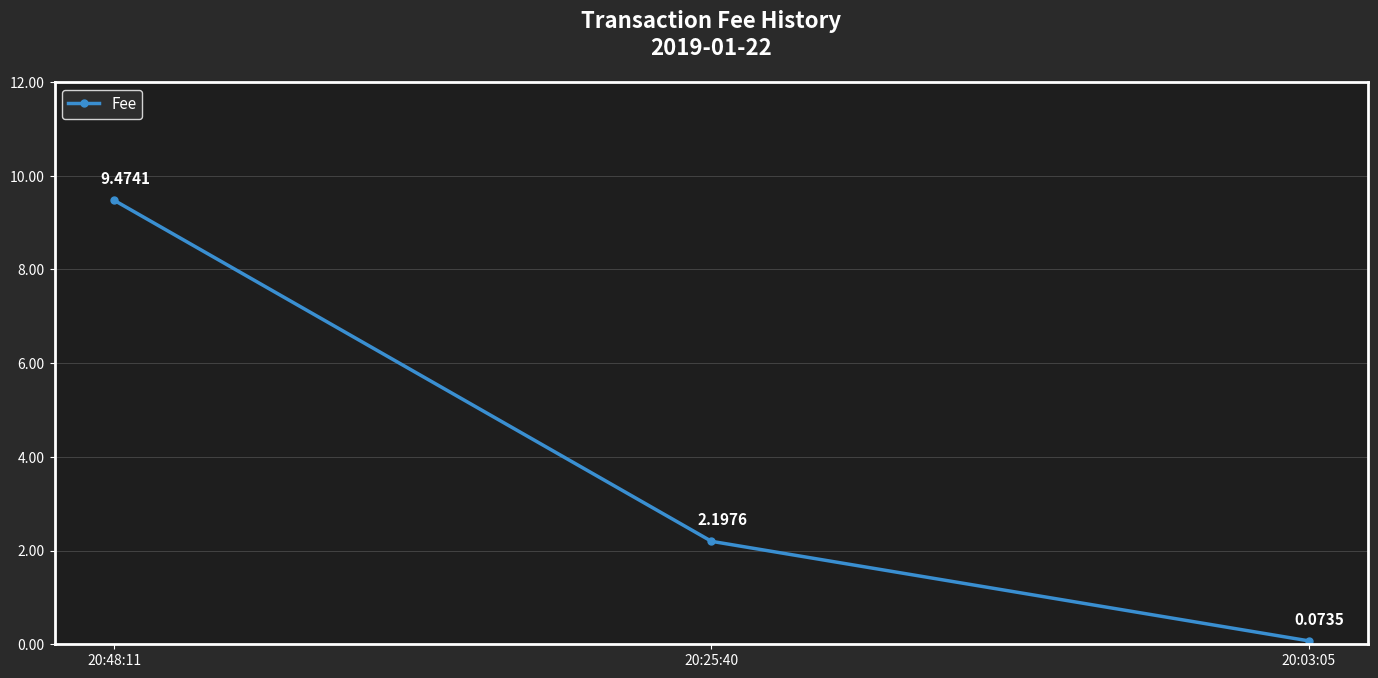

What is the average value?

3.9